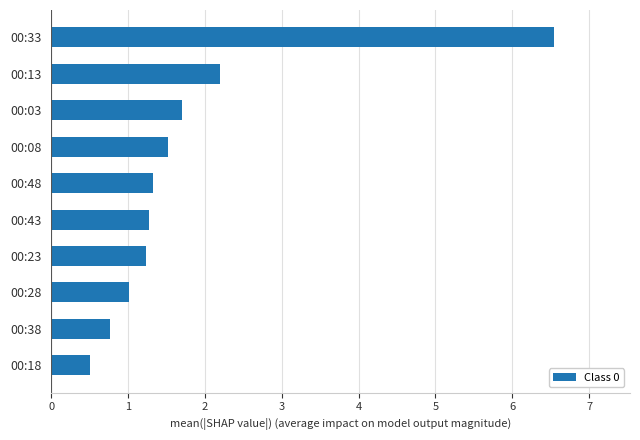

Is it true that the value at 00:48 is 1.3?

True